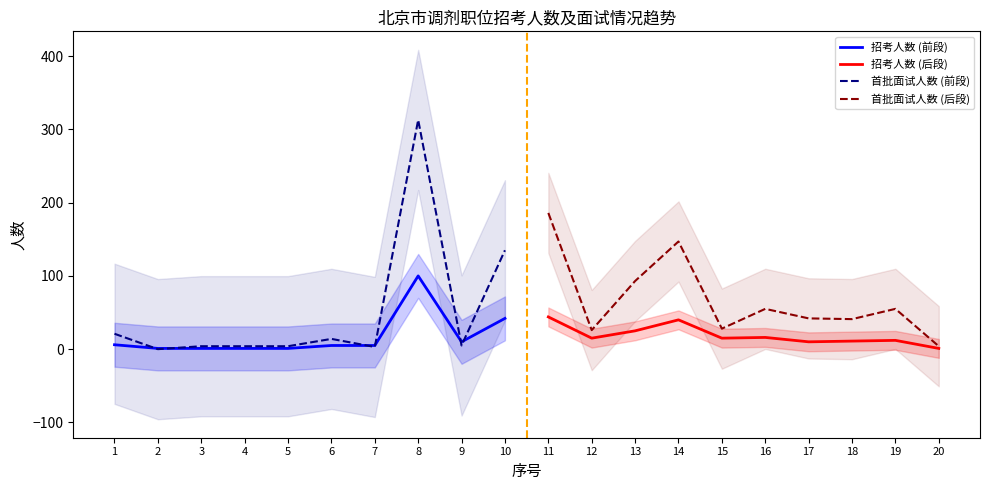

Between 3 and 4, which is larger?

3